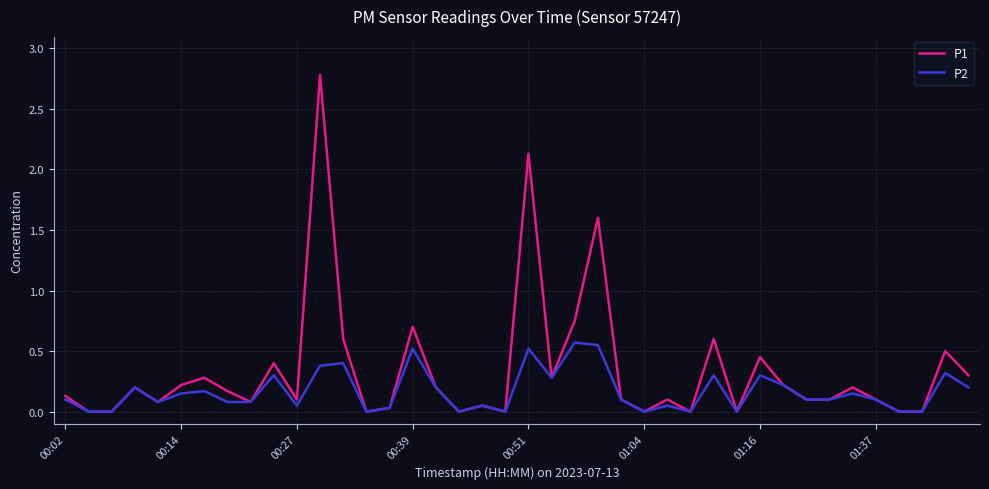

What is the greatest value displayed?

2.8